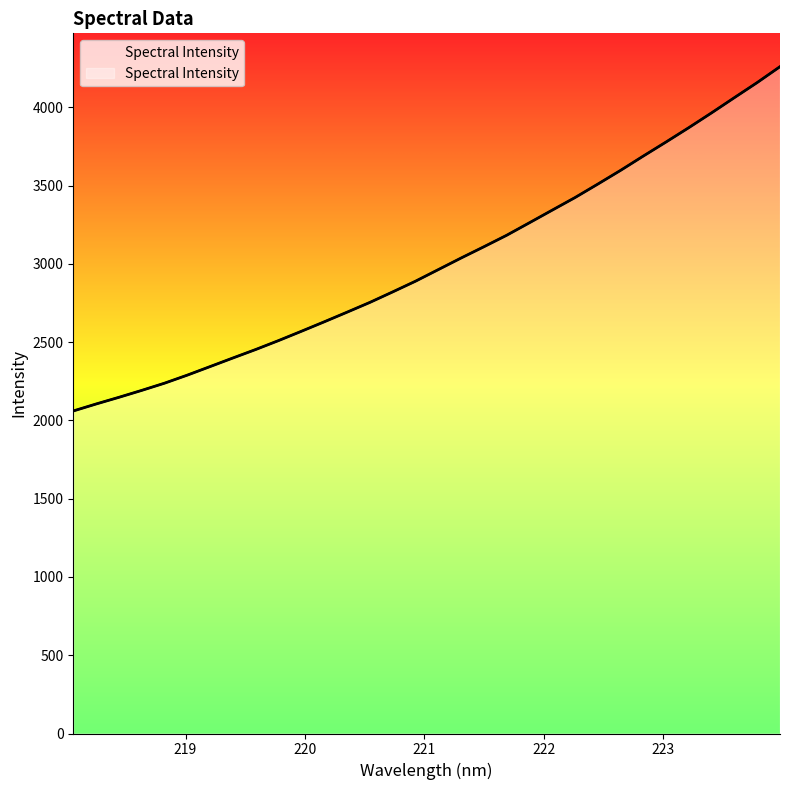

What is the difference between the second highest and minimum values?

2098.1